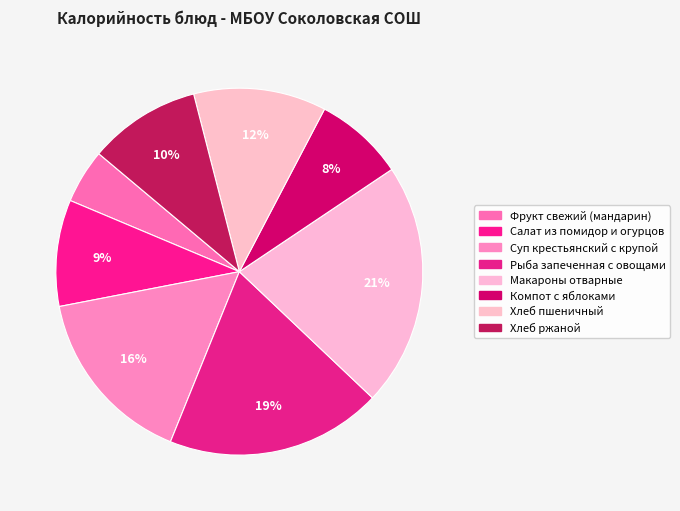

Is it true that Суп крестьянский с крупой is 16% of the pie?

True